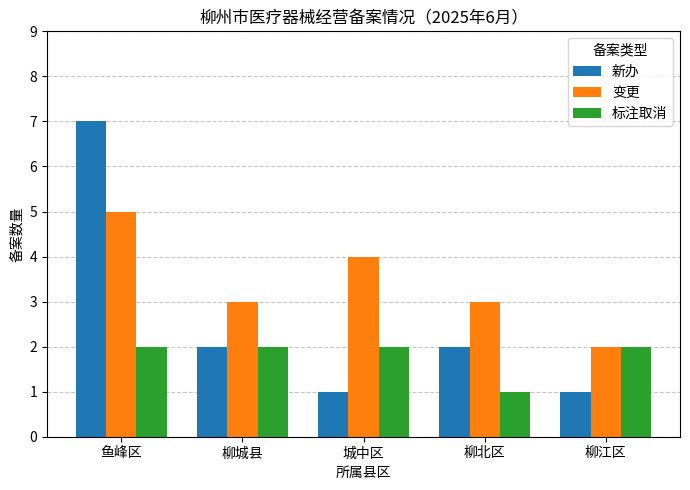

What is the spread (max minus min) of values at 柳城县?

1